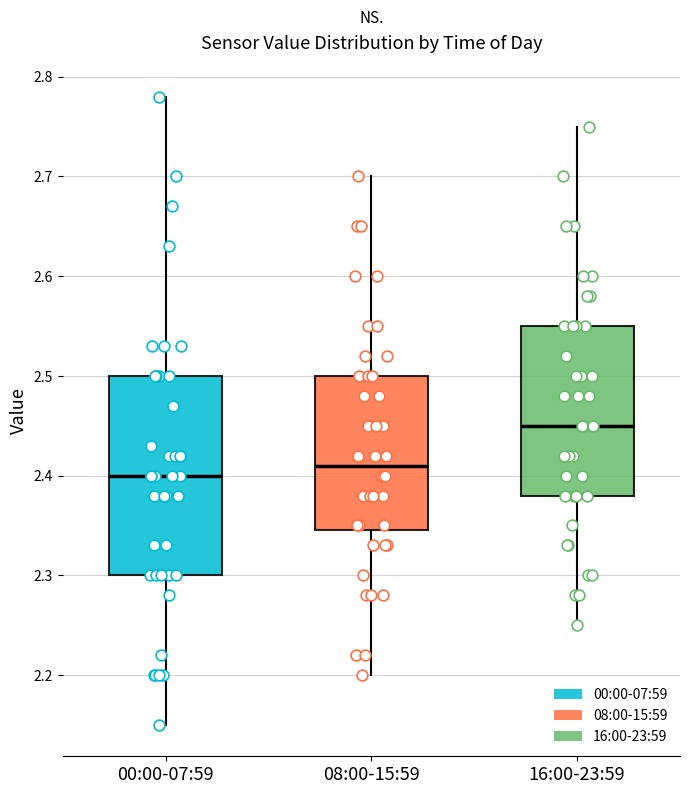

Reading left to right, transcribe this box plot: for each box, give where its median line is, the range the box spans, and where its two whiskers end, as read against the y-axis. The values are not printed on the chart, so give them approximately, as read against the axis.

00:00-07:59: median 2.40, box 2.30 to 2.50, whiskers 2.15 to 2.78
08:00-15:59: median 2.41, box 2.35 to 2.50, whiskers 2.20 to 2.70
16:00-23:59: median 2.45, box 2.38 to 2.55, whiskers 2.25 to 2.75